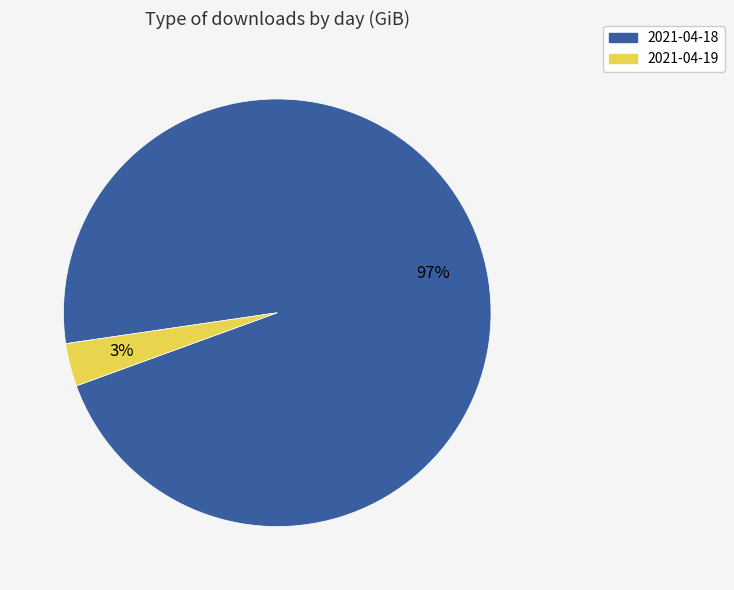

What percentage is the 2021-04-18 slice, to the nearest percent?

97%